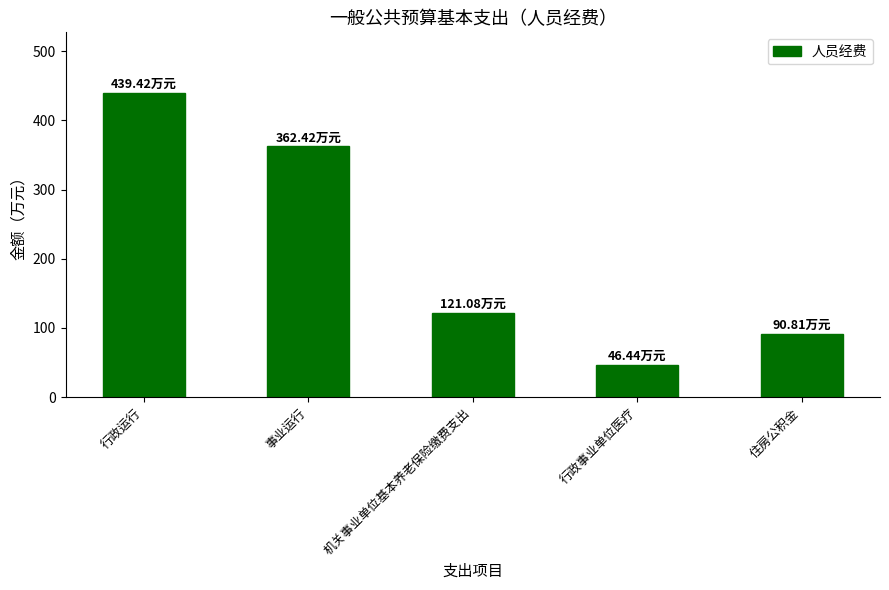

At which label is the value closest to 242?

事业运行